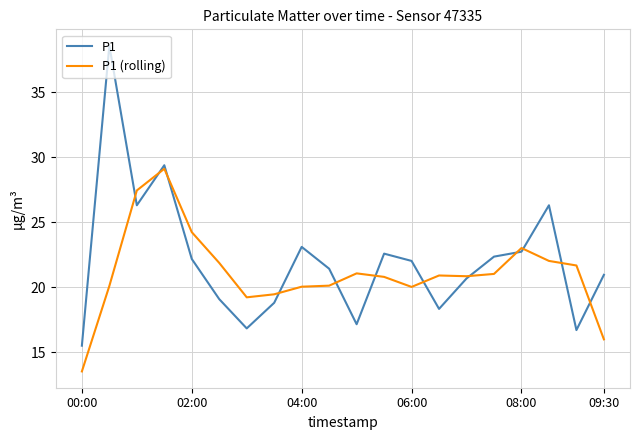

What is the maximum value for P1 (rolling)?

29.1